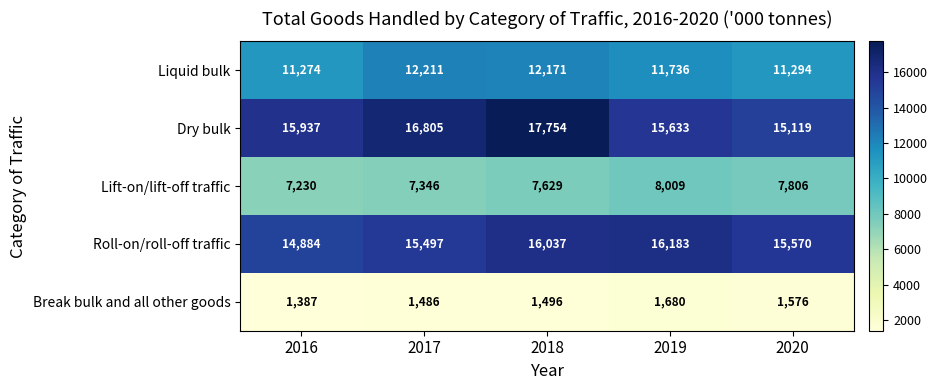

How many data points in Lift-on/lift-off traffic are less than 7629?

2